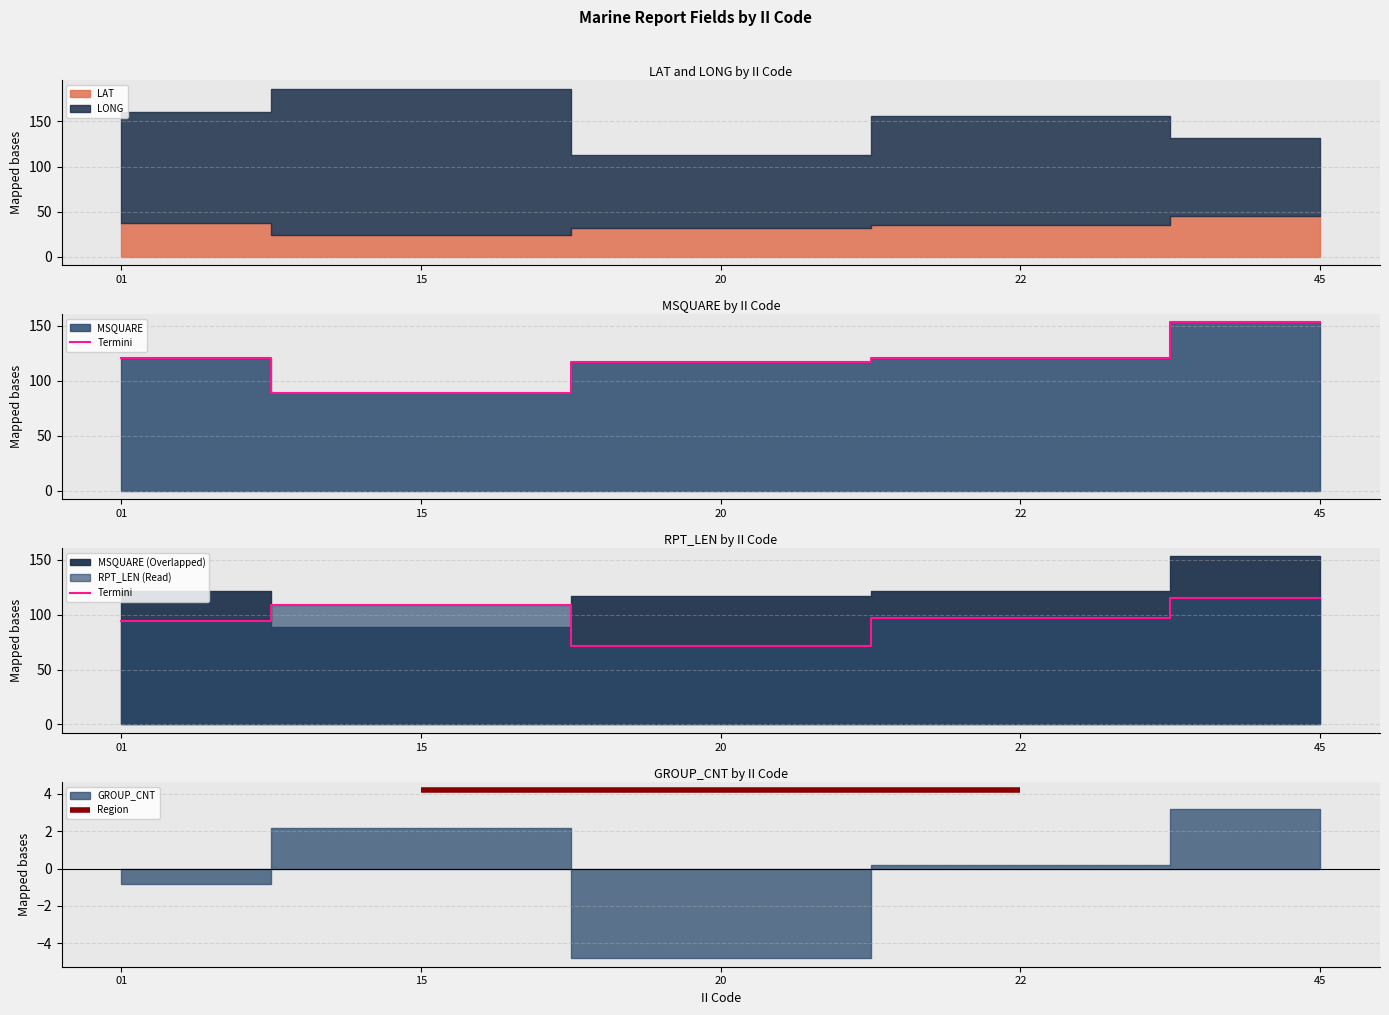

Rank the categories by value from lowest to highest.

20, 01, 22, 15, 45